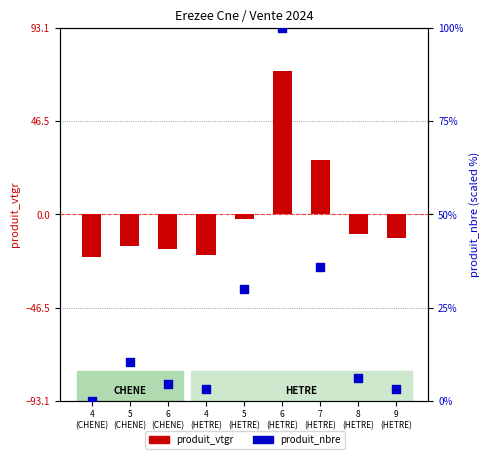

At which category is the sum across all series the highest?

6
(HETRE)